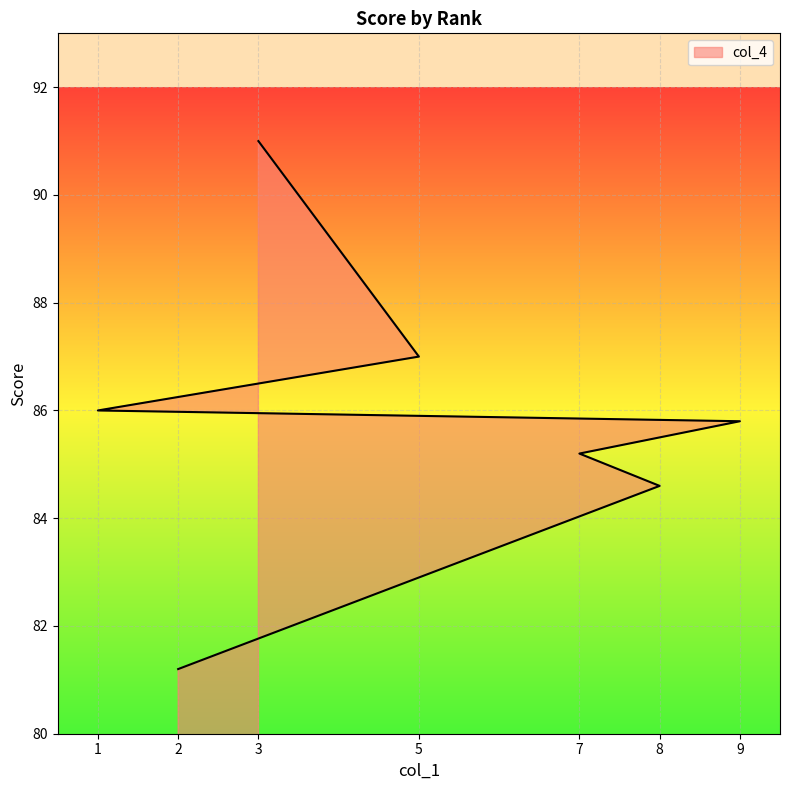

Rank the categories by value from highest to lowest.

3, 5, 1, 9, 7, 8, 2